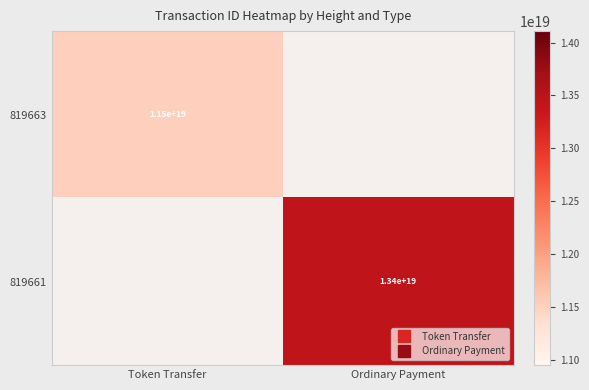

List the series in order of their overall mean, lowest first.

819663, 819661